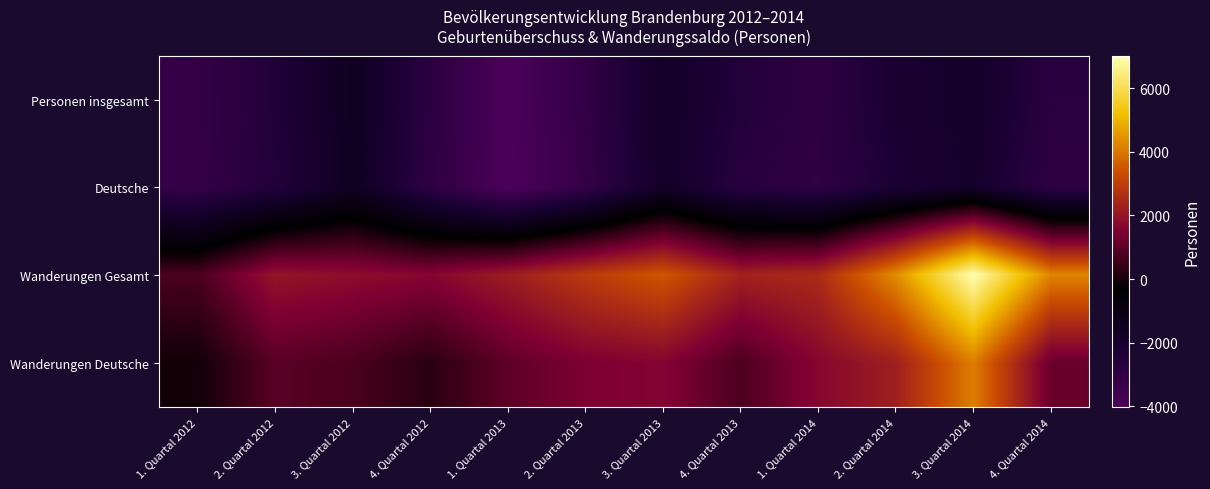

Reading left to right, what are all the values shown in this chart?

Personen insgesamt: 1. Quartal 2012=-3170	2. Quartal 2012=-2444	3. Quartal 2012=-1479	4. Quartal 2012=-2835	1. Quartal 2013=-3996	2. Quartal 2013=-3103	3. Quartal 2013=-1717	4. Quartal 2013=-2508	1. Quartal 2014=-2932	2. Quartal 2014=-2158	3. Quartal 2014=-1794	4. Quartal 2014=-2767
Deutsche: 1. Quartal 2012=-3195	2. Quartal 2012=-2506	3. Quartal 2012=-1550	4. Quartal 2012=-2913	1. Quartal 2013=-4027	2. Quartal 2013=-3175	3. Quartal 2013=-1804	4. Quartal 2013=-2695	1. Quartal 2014=-2982	2. Quartal 2014=-2236	3. Quartal 2014=-1895	4. Quartal 2014=-2925
Wanderungen Gesamt: 1. Quartal 2012=741	2. Quartal 2012=1992	3. Quartal 2012=1818	4. Quartal 2012=1641	1. Quartal 2013=2181	2. Quartal 2013=2896	3. Quartal 2013=3487	4. Quartal 2013=2320	1. Quartal 2014=2528	2. Quartal 2014=4360	3. Quartal 2014=7025	4. Quartal 2014=4238
Wanderungen Deutsche: 1. Quartal 2012=-81	2. Quartal 2012=944	3. Quartal 2012=735	4. Quartal 2012=261	1. Quartal 2013=1016	2. Quartal 2013=1465	3. Quartal 2013=1594	4. Quartal 2013=772	1. Quartal 2014=1646	2. Quartal 2014=2247	3. Quartal 2014=4143	4. Quartal 2014=1178